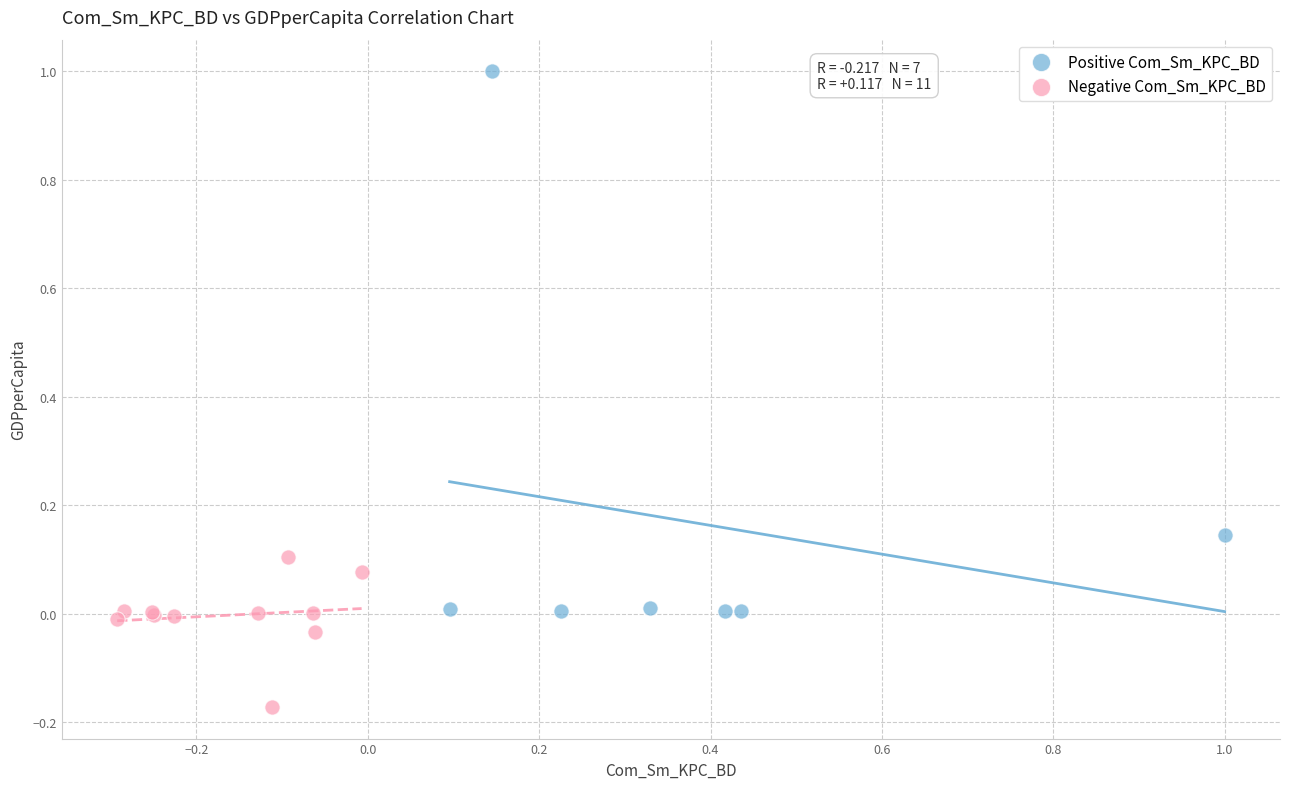

Which series reaches the maximum Y coordinate?

Positive Com_Sm_KPC_BD